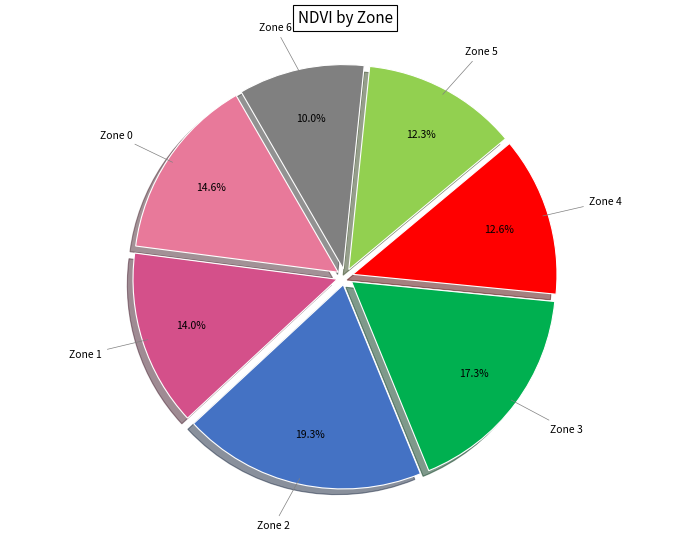

Is there a majority slice in this chart?

No